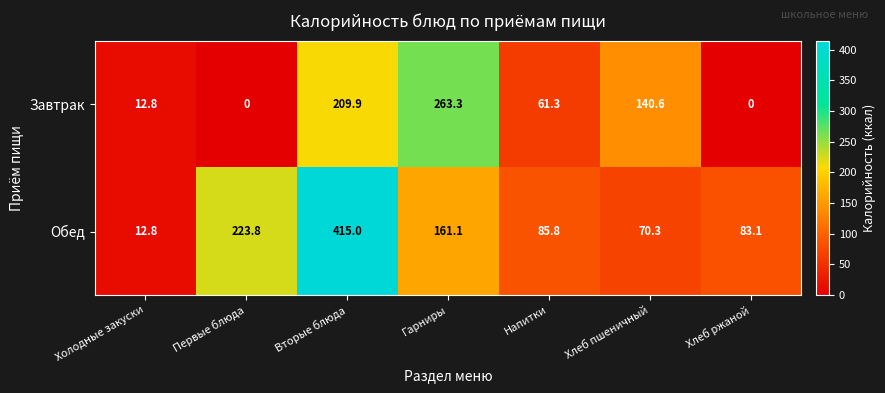

True or false: Завтрак has a value of 18.9 at Холодные закуски.

False